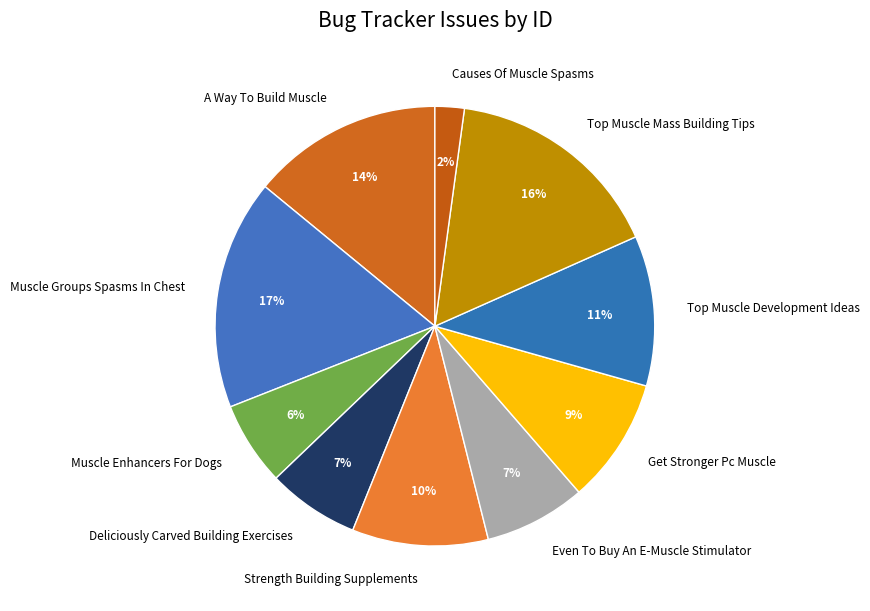

To the nearest percent, what is the combined percentage of Get Stronger Pc Muscle and Causes Of Muscle Spasms?

11%